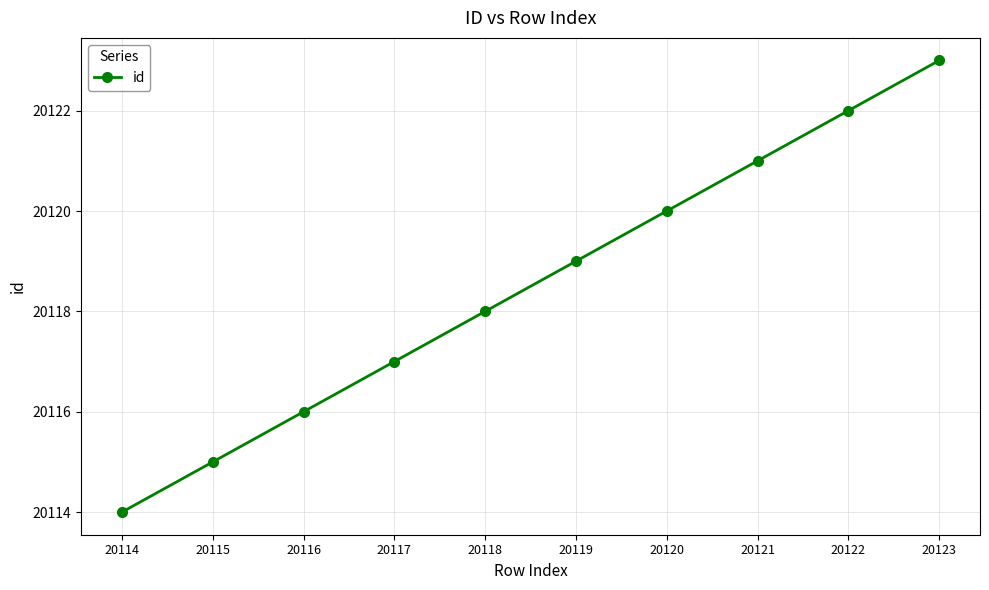

Which has a higher value, 20117 or 20120?

20120